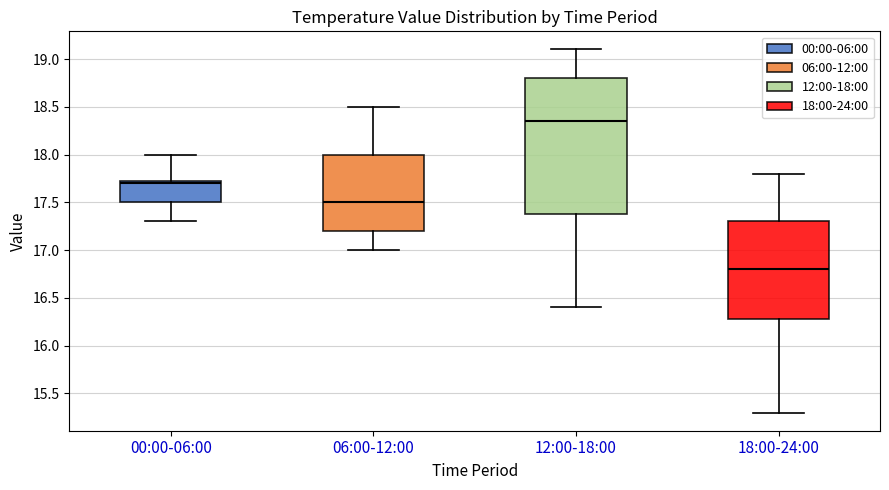

Which box is the tallest, from its lower edge to its upper edge?

12:00-18:00